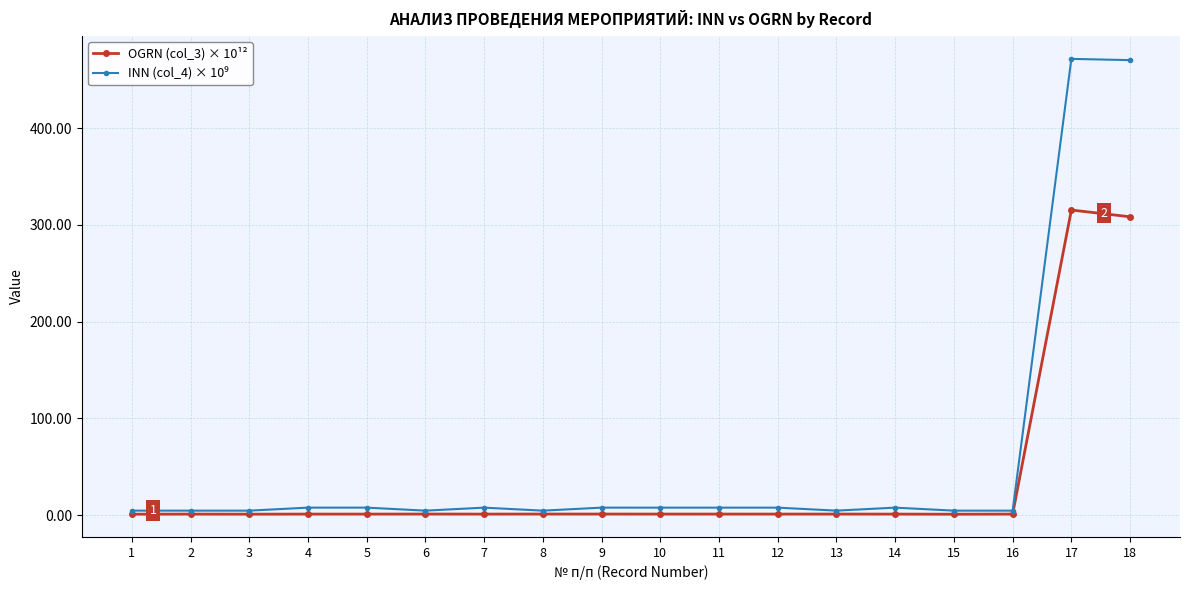

At which category is the sum across all series the highest?

17